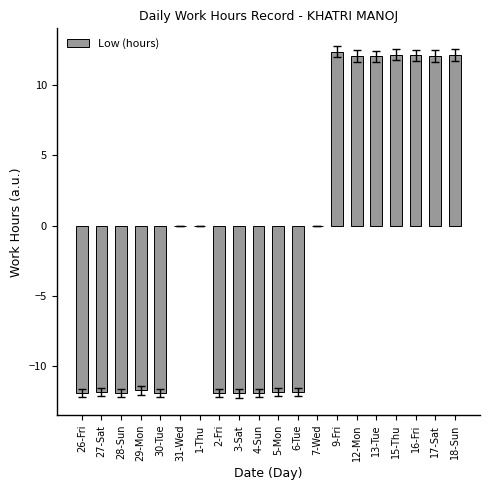

What is the sum of the values at 27-Sat and 18-Sun?

0.3